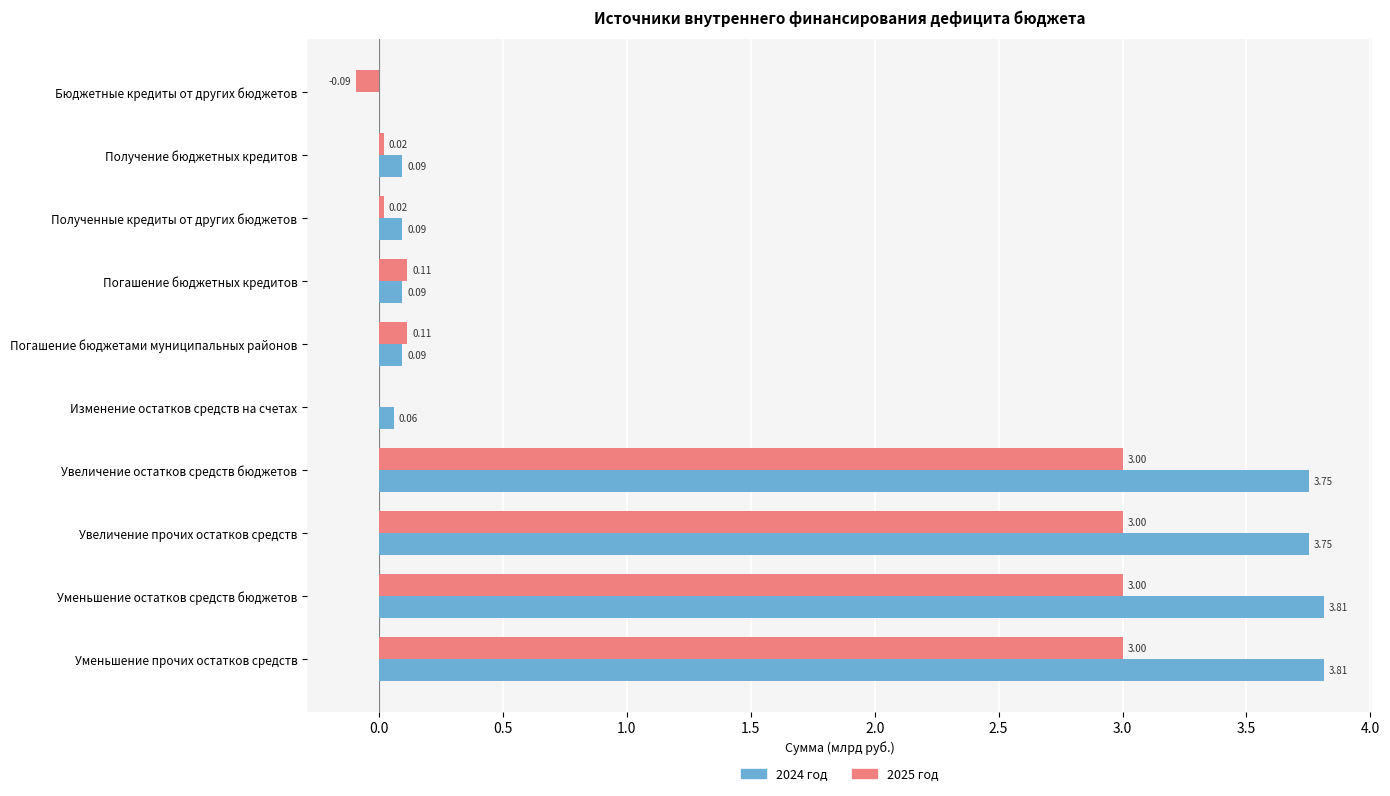

Which series changed the most between Бюджетные кредиты от других бюджетов and Увеличение прочих остатков средств?

2024 год